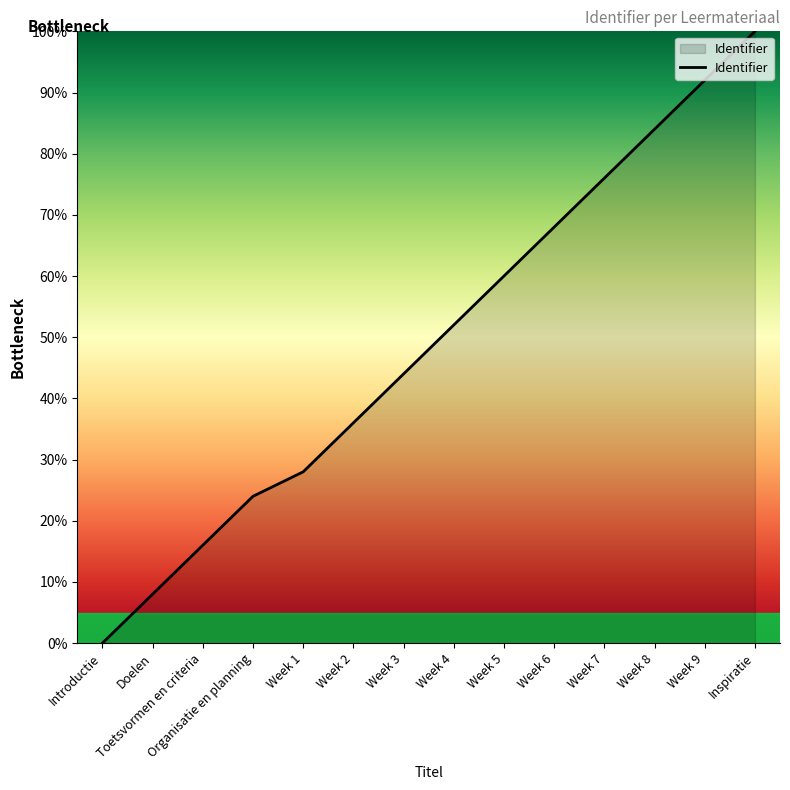

Rank the categories by value from highest to lowest.

Inspiratie, Week 9, Week 8, Week 7, Week 6, Week 5, Week 4, Week 3, Week 2, Week 1, Organisatie en planning, Toetsvormen en criteria, Doelen, Introductie